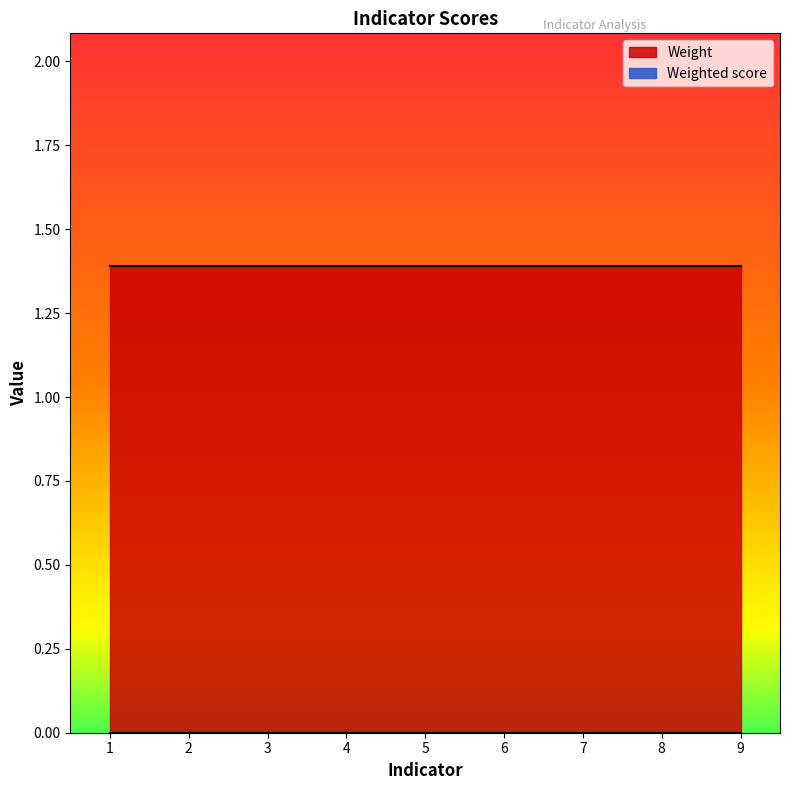

At 8, list the series in order from smallest to largest.

Weighted score, Weight